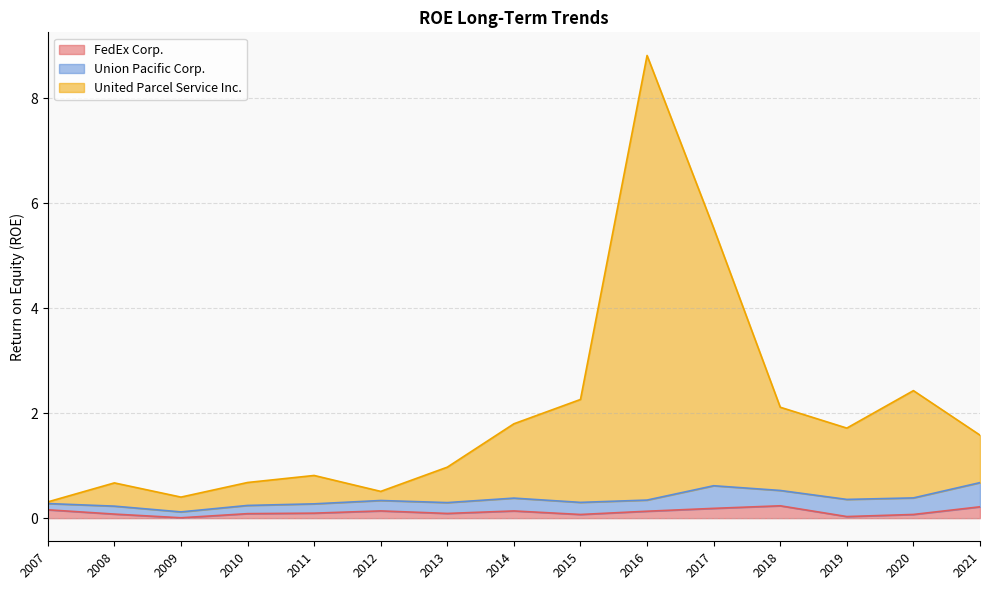

Where is the first local maximum for FedEx Corp.?

2012